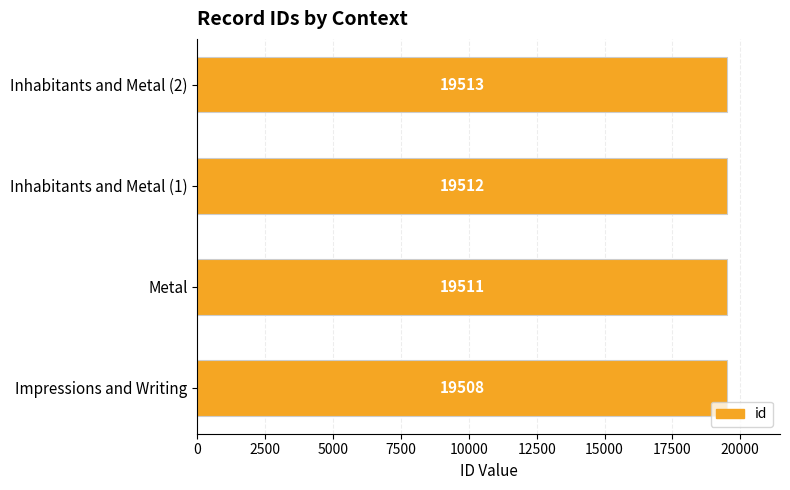

Reading top to bottom, what are all the values shown in this chart?

Inhabitants and Metal (2)=19513	Inhabitants and Metal (1)=19512	Metal=19511	Impressions and Writing=19508